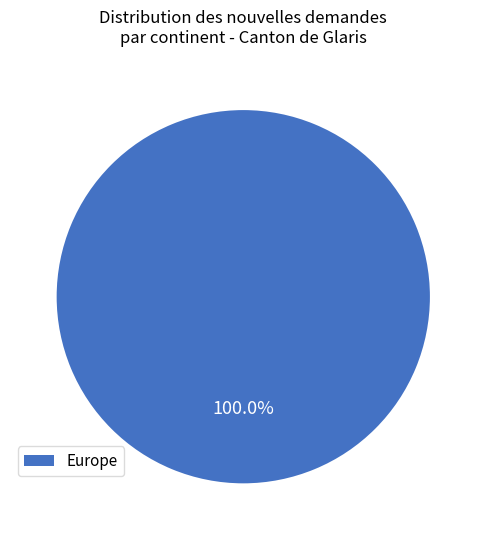

Does any single category account for the majority?

Yes